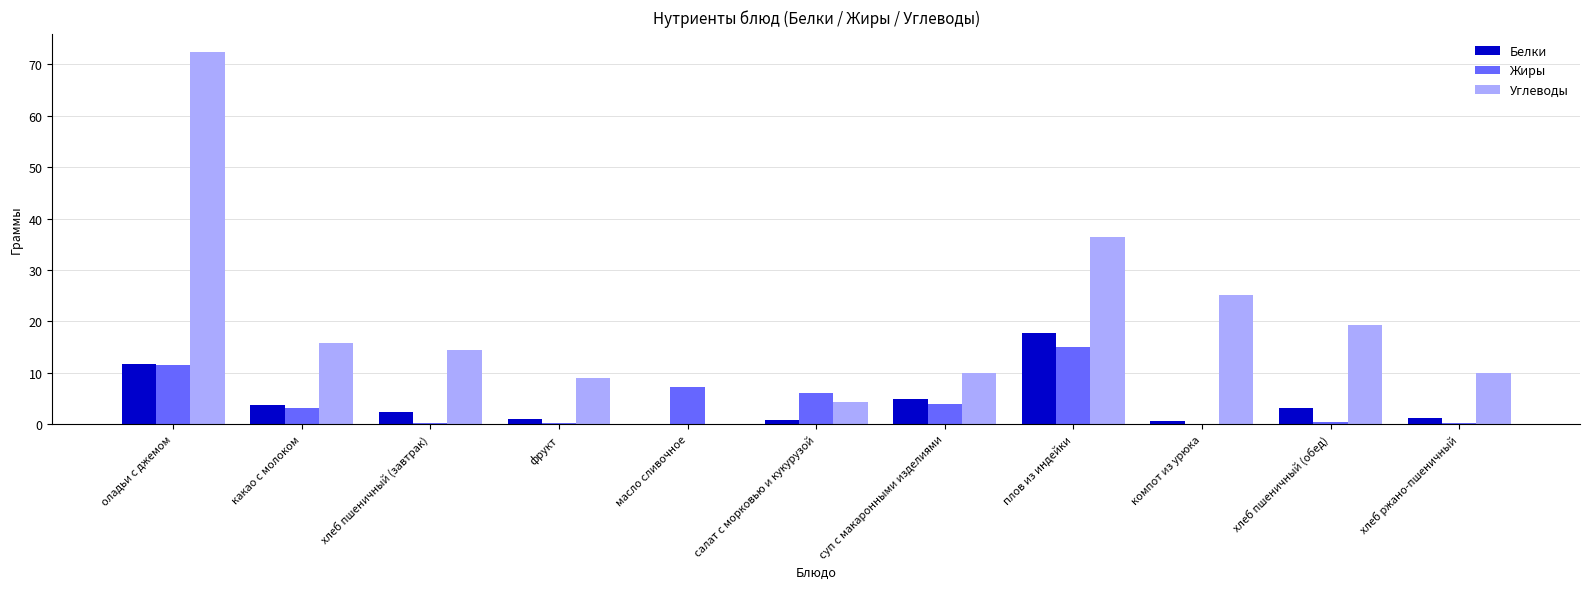

Which series has the widest spread of values?

Углеводы